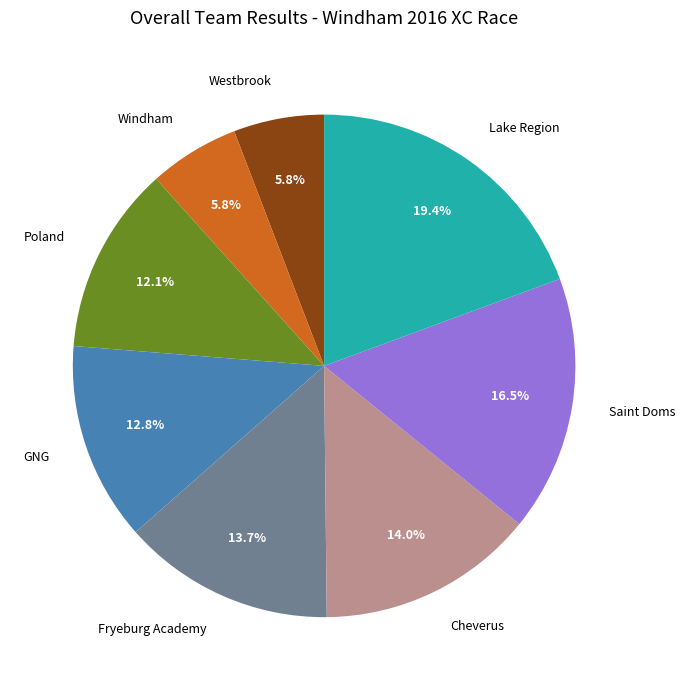

Is there a majority slice in this chart?

No